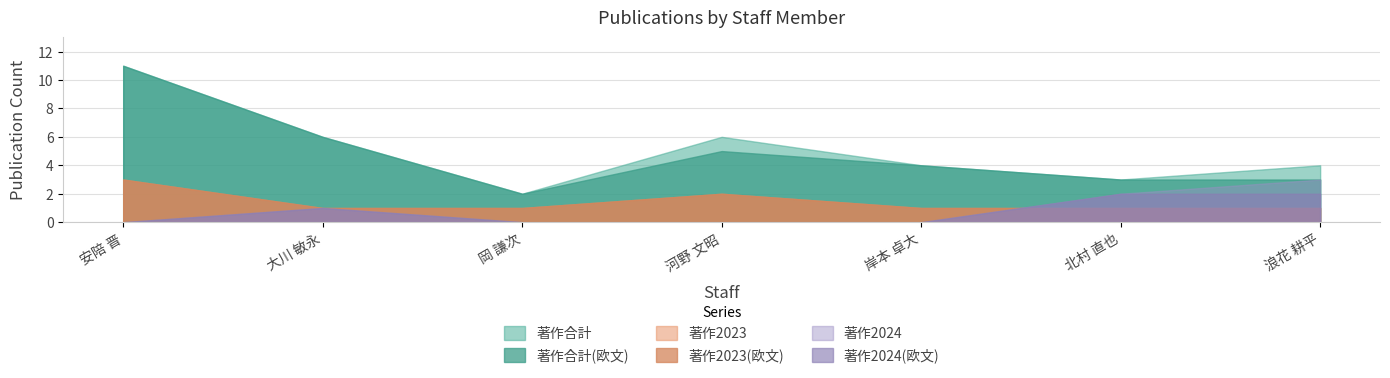

At how many categories does at least one series exceed 9?

1